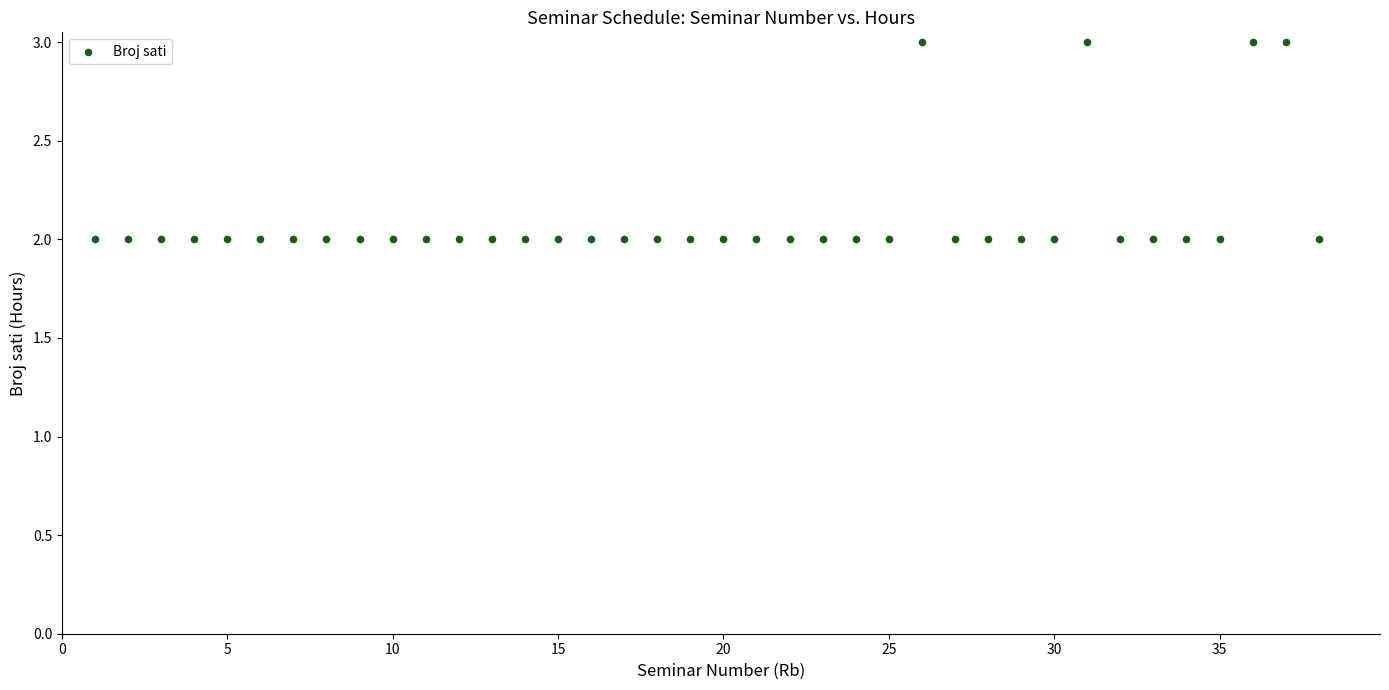

What is the range of X values (max minus min)?

37